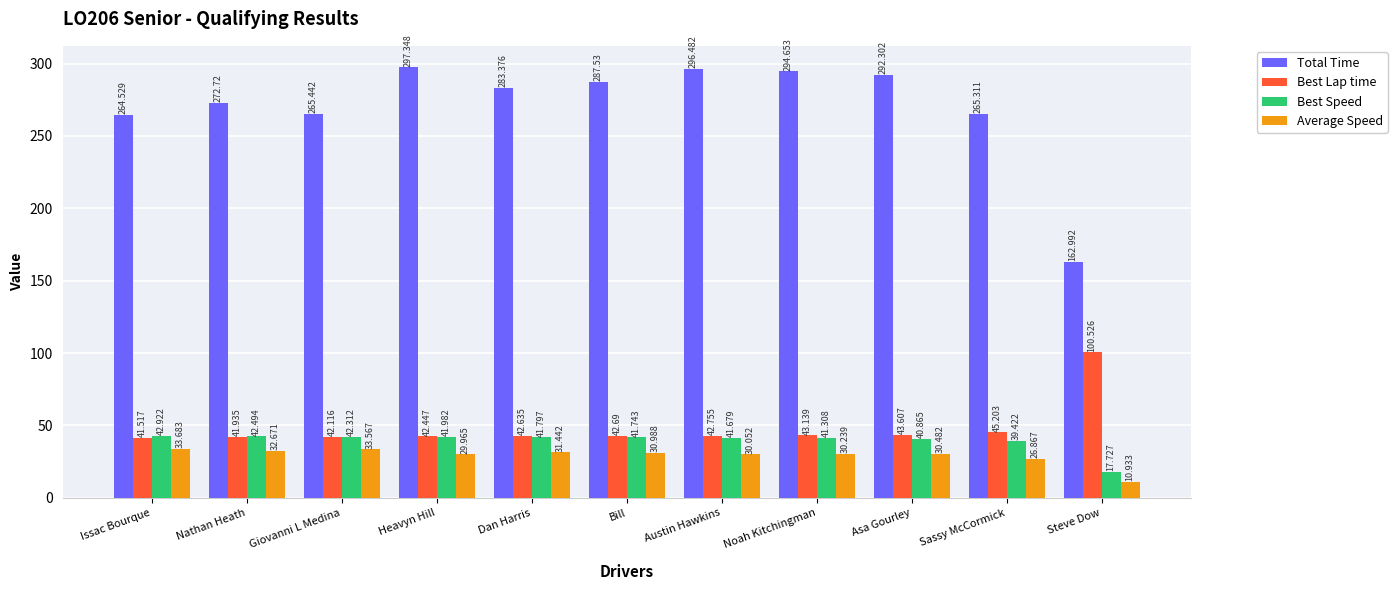

What is the difference between the Total Time values at Heavyn Hill and Sassy McCormick?

32.0